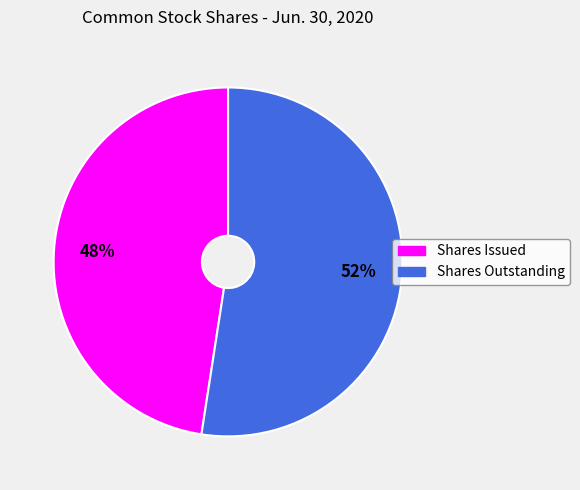

To the nearest percent, what is the average slice percentage?

50%